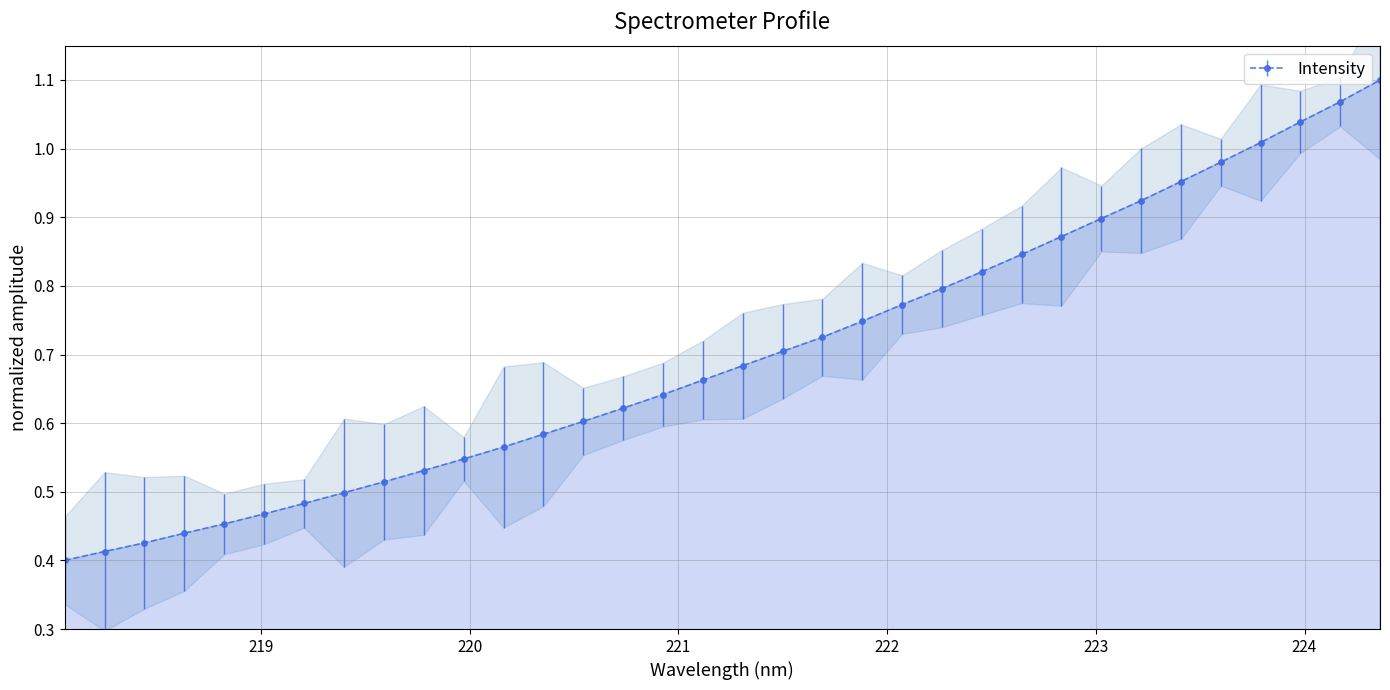

How many lines are shown in the chart?

1